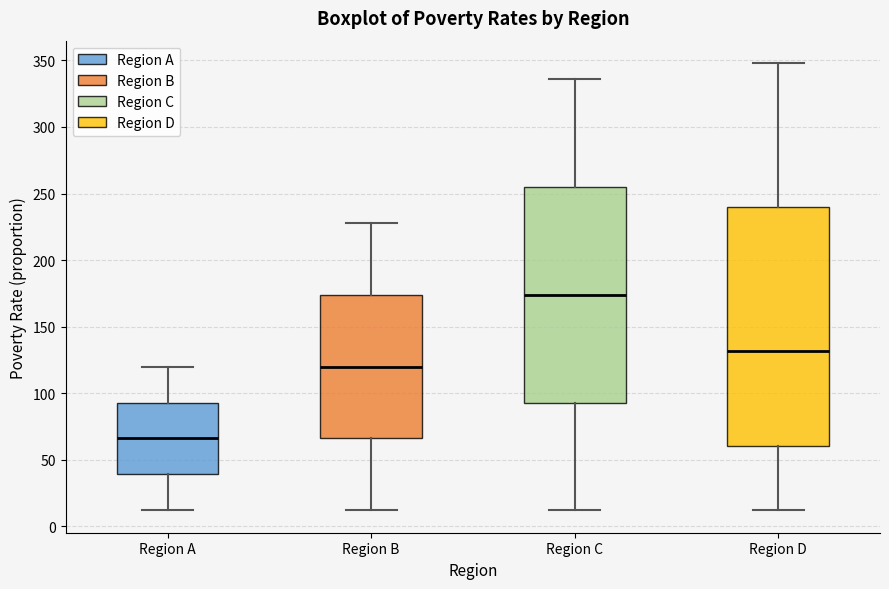

Reading left to right, read every box against the y-axis: the position of its median line, the range the box covers, and the ends of its whiskers. The values are not printed on the chart, so give them approximately, as read against the axis.

Region A: median 65, box 40 to 95, whiskers 10 to 120
Region B: median 120, box 65 to 175, whiskers 10 to 230
Region C: median 175, box 95 to 255, whiskers 10 to 335
Region D: median 130, box 60 to 240, whiskers 10 to 350